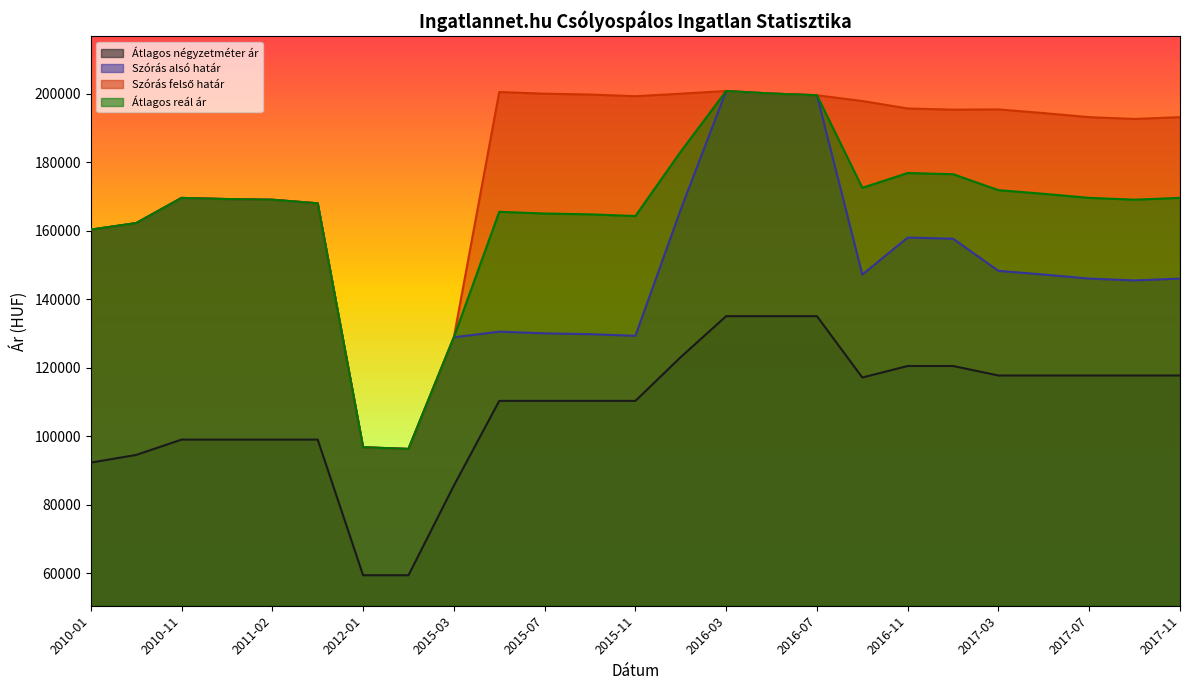

Which has a higher value, 2012-01 or 2015-11?

2015-11